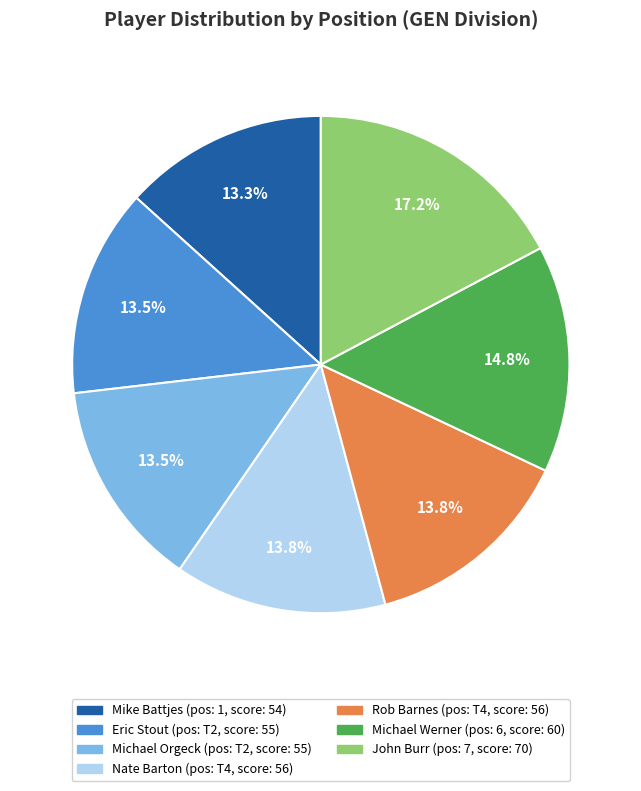

Does any single category account for the majority?

No